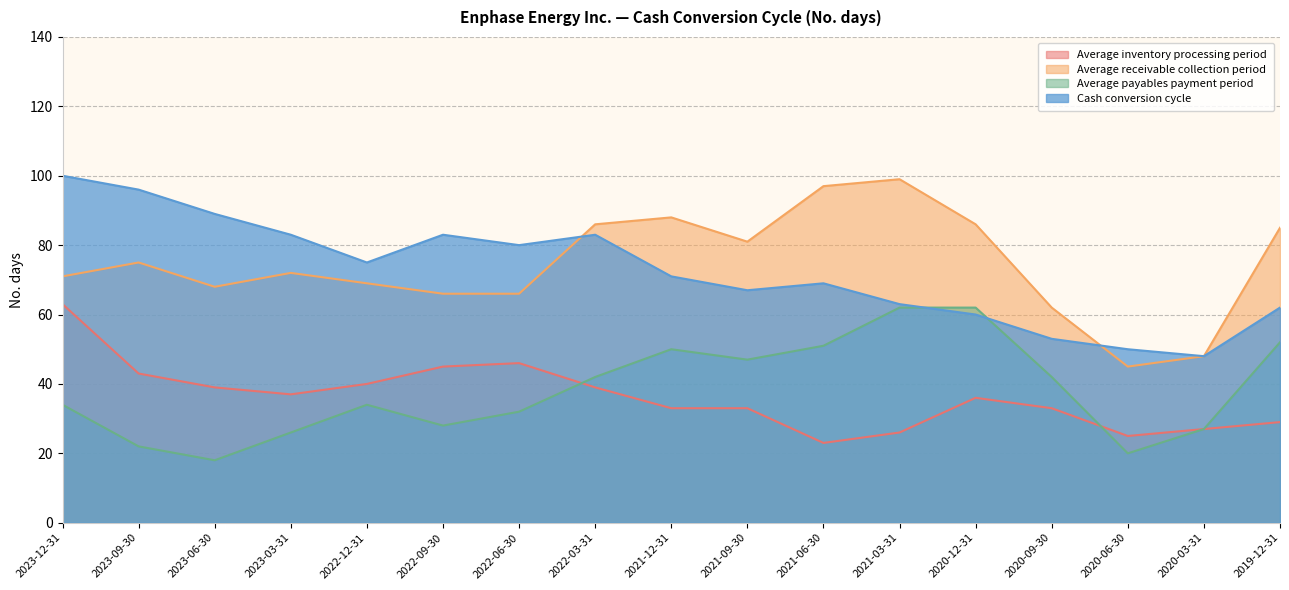

True or false: Average inventory processing period and Cash conversion cycle cross at least once.

False